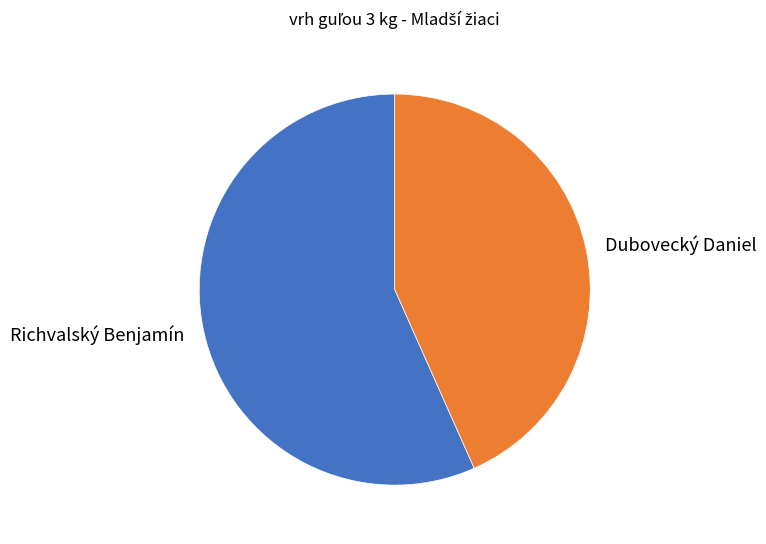

Between Dubovecký Daniel and Richvalský Benjamín, which is larger?

Richvalský Benjamín